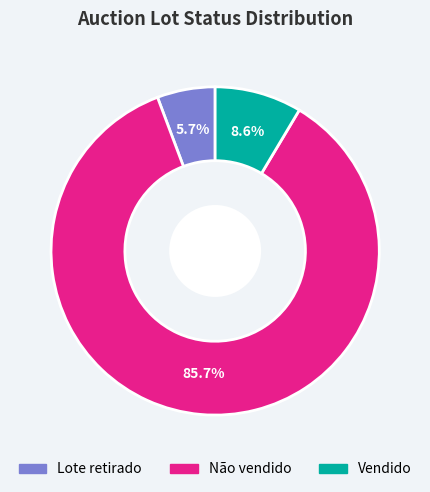

Approximately how many times larger is the value at Lote retirado compared to Não vendido?

0.1